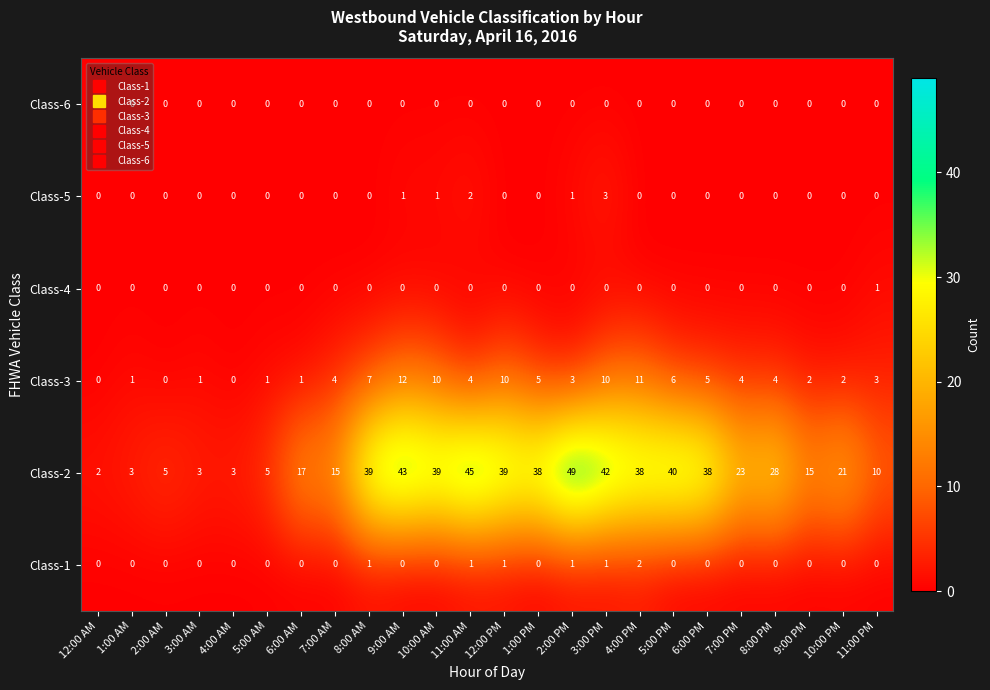

What is the total value across all series at 2:00 PM?

54